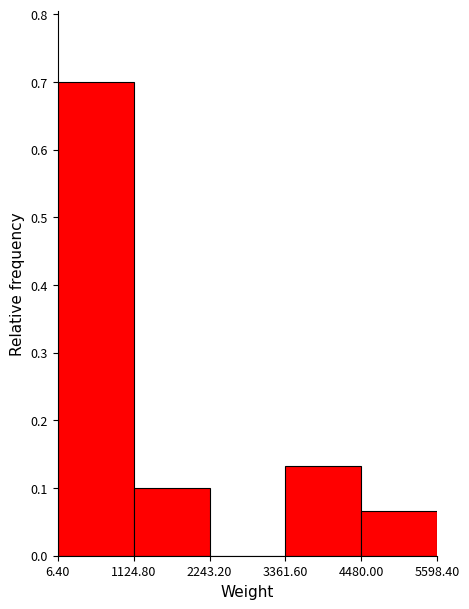

What is the height of the bar covering 3361.60 to 4480.00 on the x-axis? The values are not printed on the chart, so give them approximately, as read against the axis.

0.13